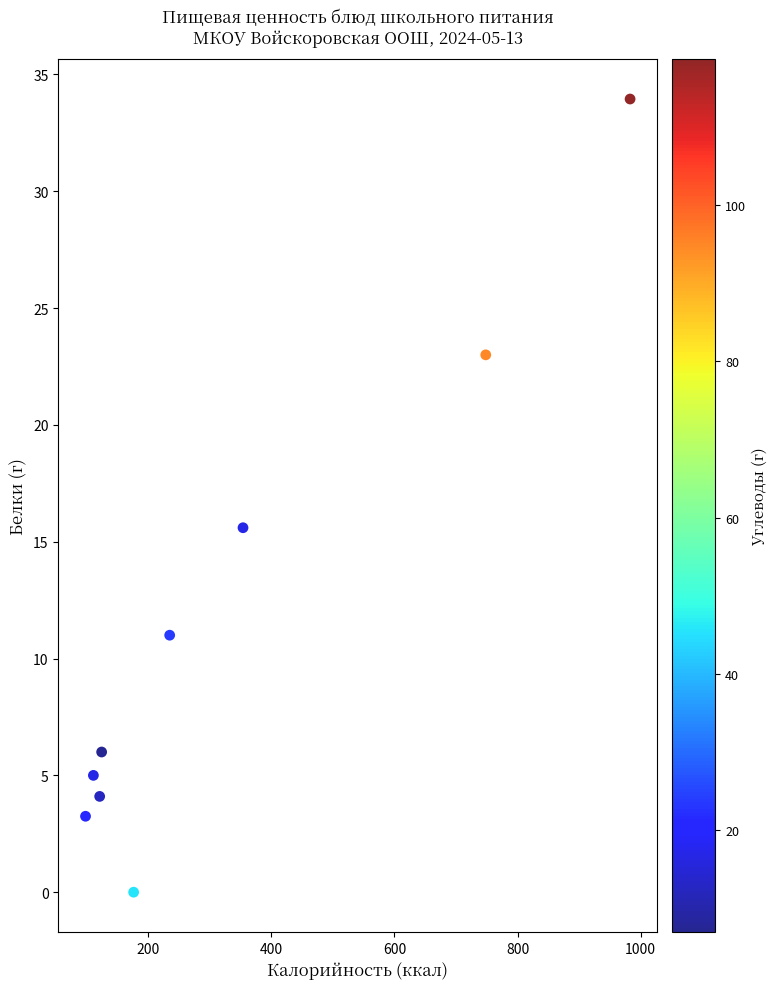

What Y value in the scatter plot is closest to 16?

15.6